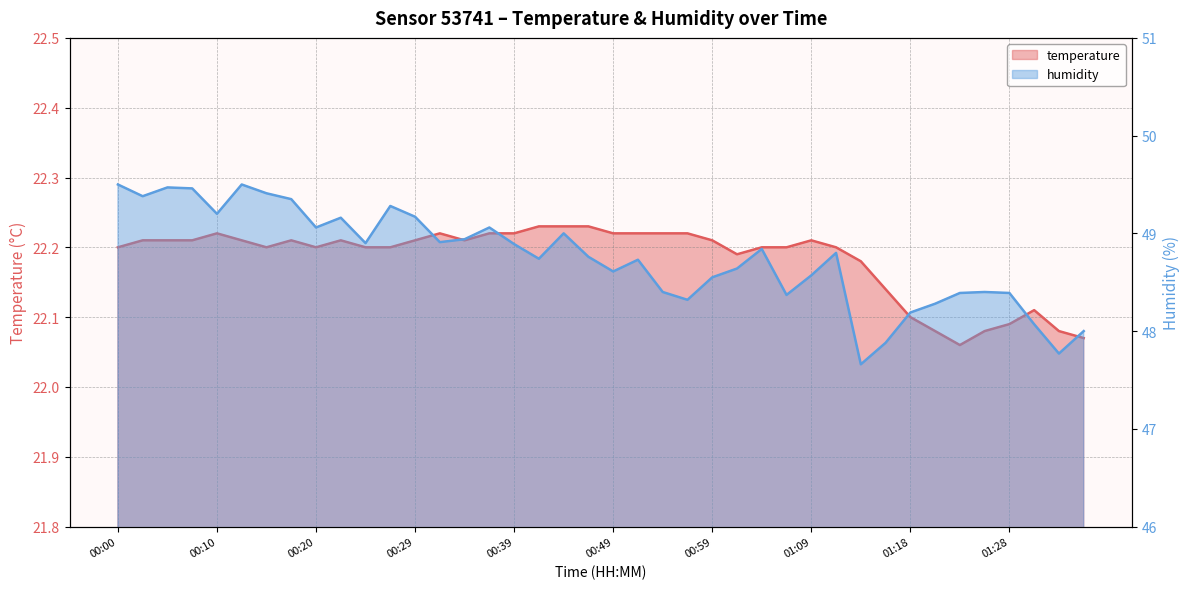

What is the label of the 2nd point from the right?

01:33